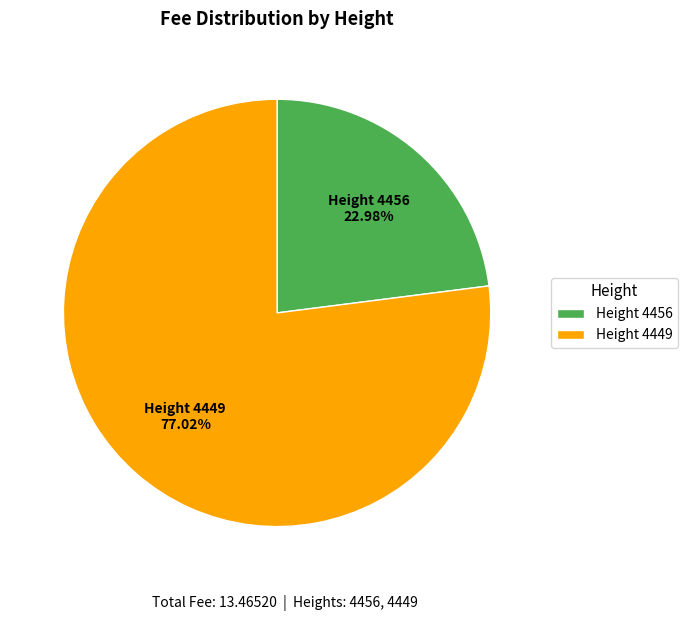

Which has a higher value, Height 4449 or Height 4456?

Height 4449